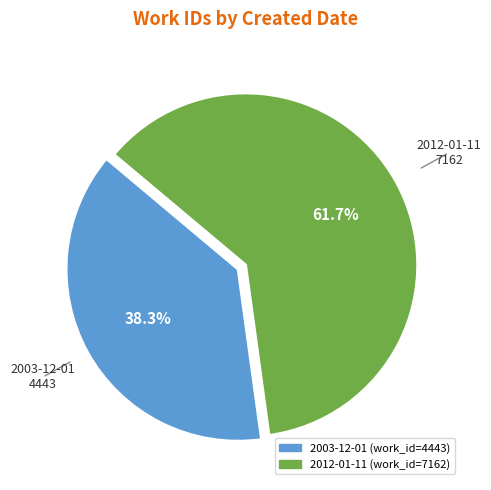

To the nearest percent, what is the difference between the 2003-12-01 and 2012-01-11 slice percentages?

23%